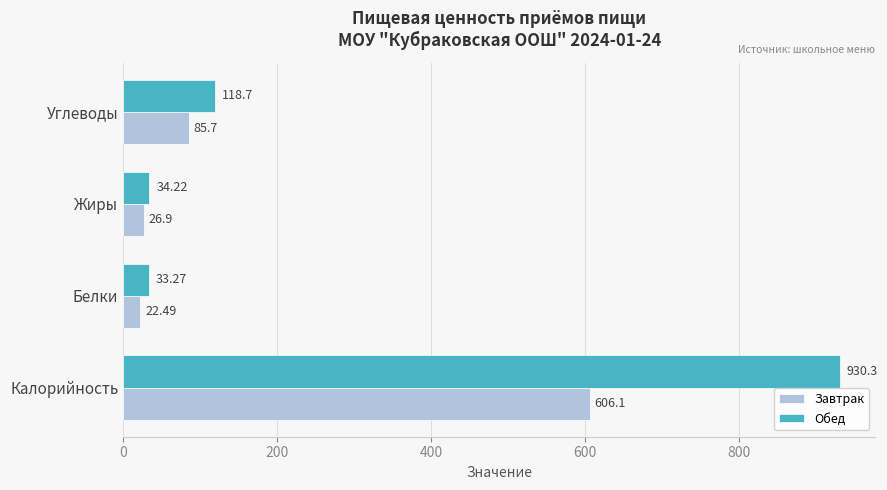

What are all the series names shown in the legend?

Завтрак, Обед